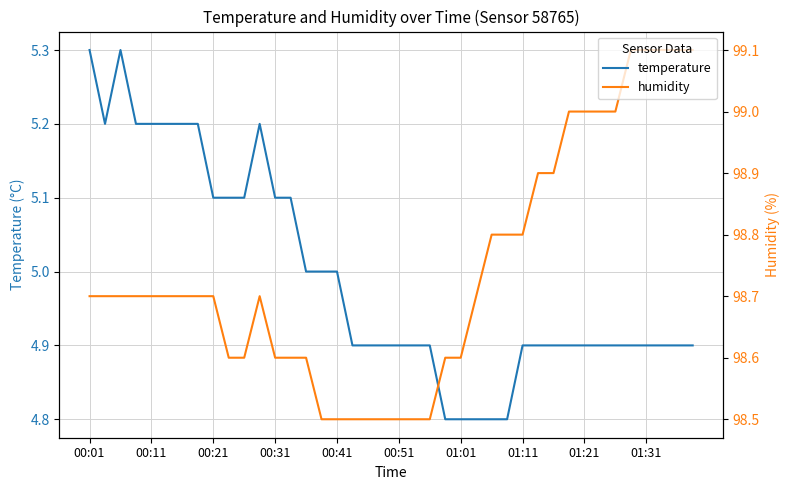

What is the minimum value for humidity?

98.5